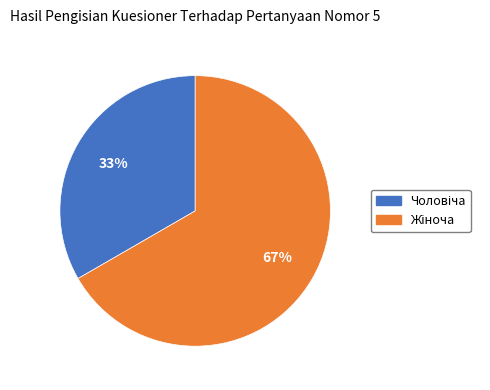

How many slices are in this pie chart?

2